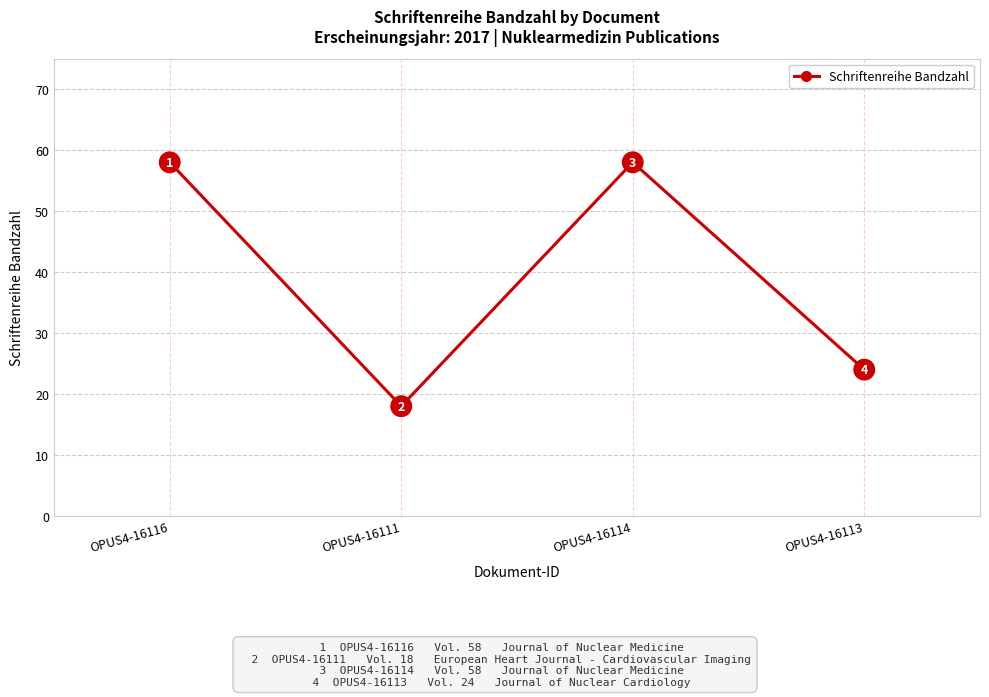

Where is the data nearest to the value 38?

OPUS4-16113